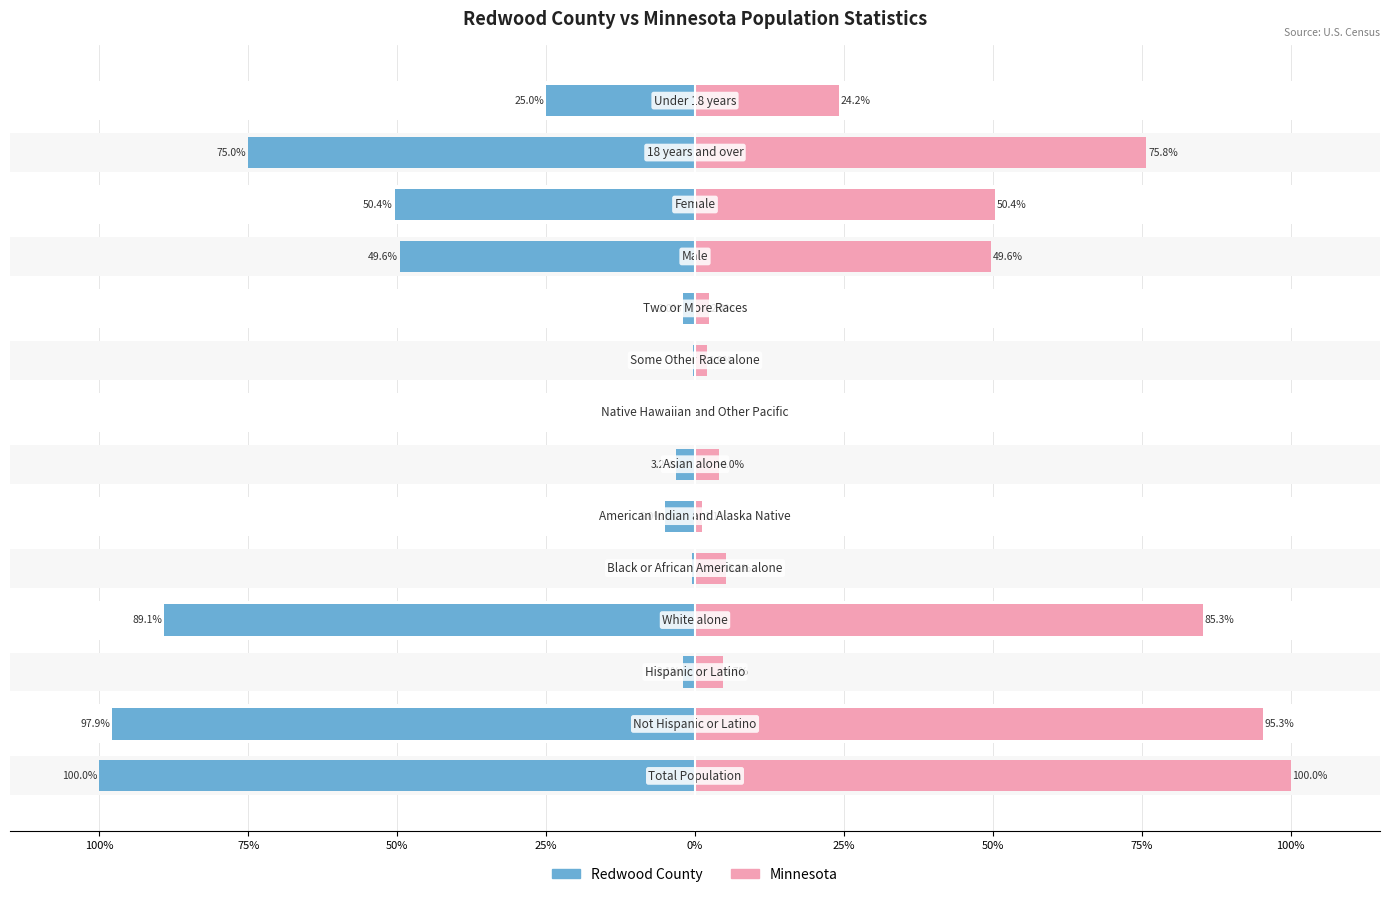

What is the sum of the Minnesota values at 12 and 75%?

75.8